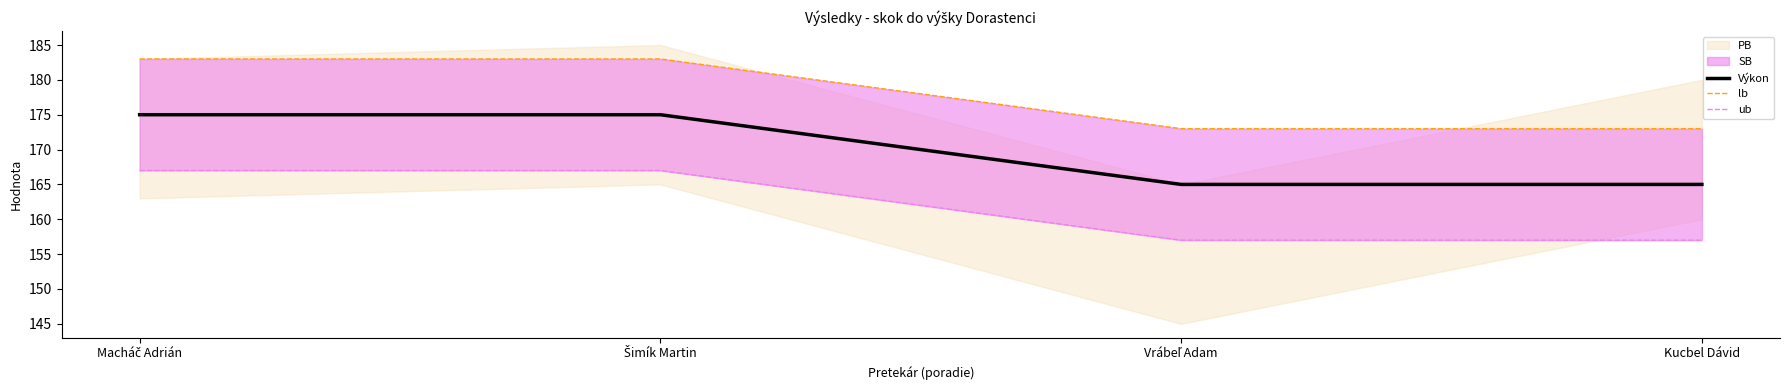

At Macháč Adrián, list the series in order from smallest to largest.

ub, Výkon, lb